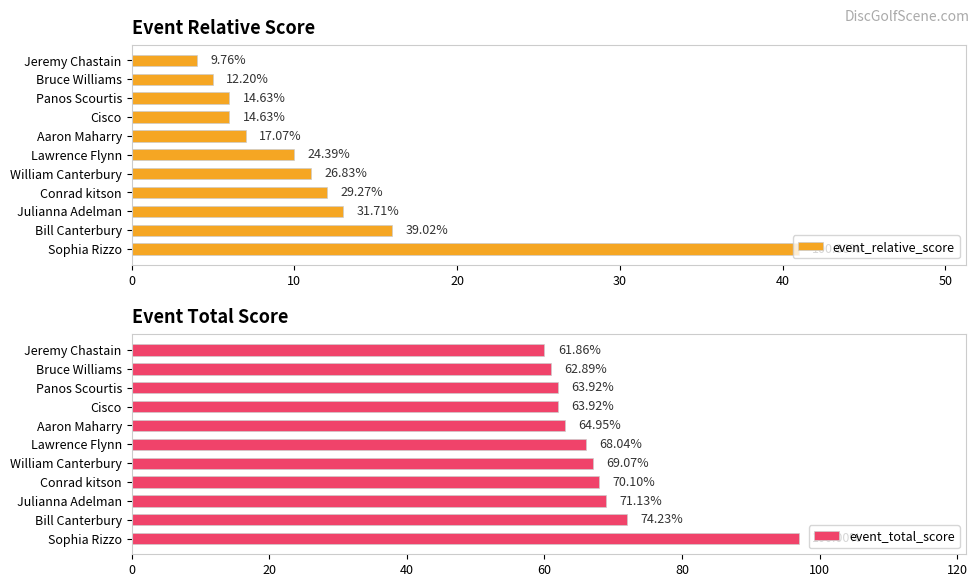

Does the chart contain stacked bars?

No